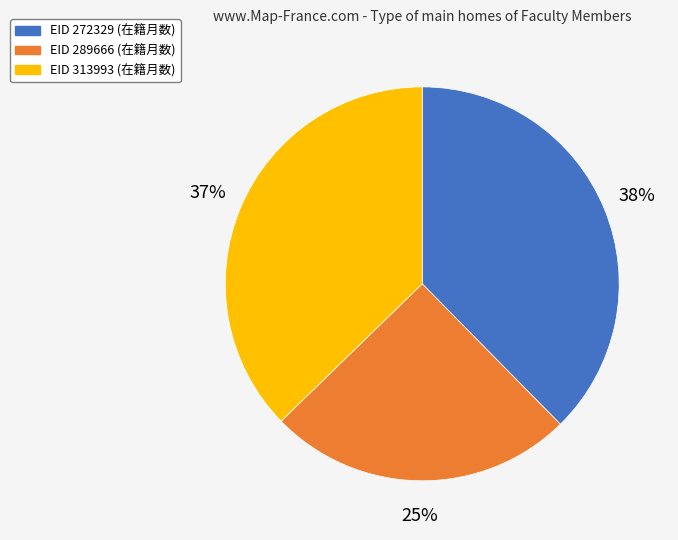

Count the number of slices in the pie.

3